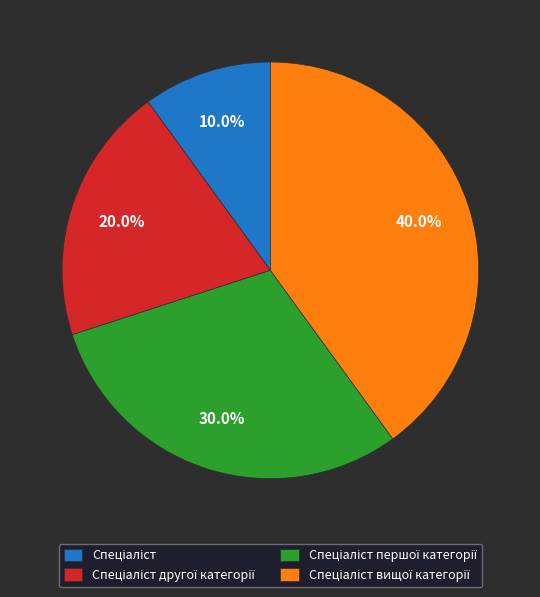

Is there a majority slice in this chart?

No